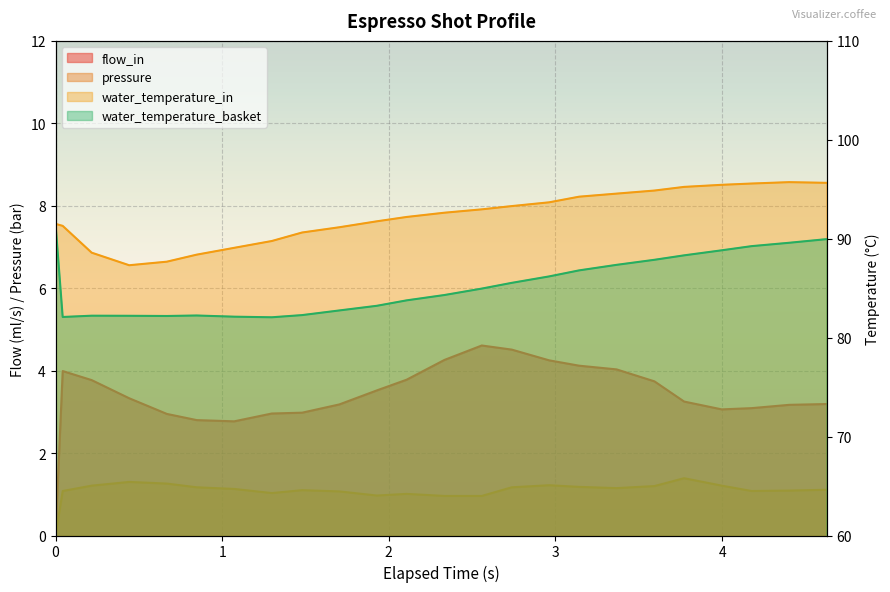

How many interior local peaks does the flow_in series have?

2